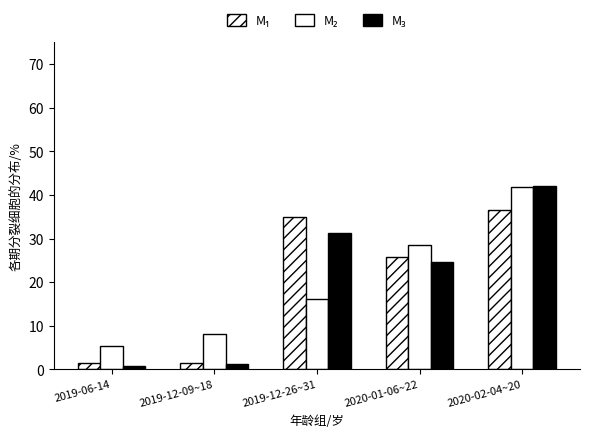

Which label corresponds to the smallest value in the chart?

2019-06-14